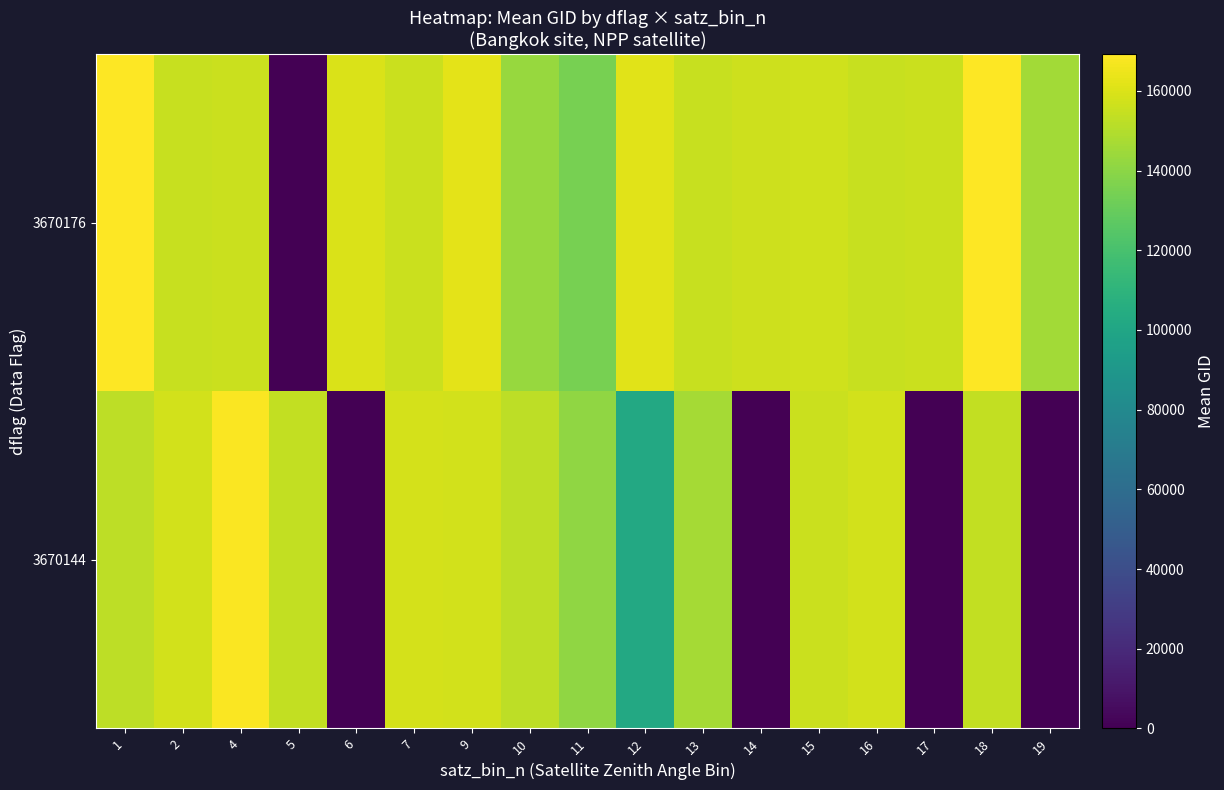

What is the difference between the highest and lowest values at 19?

145819.0